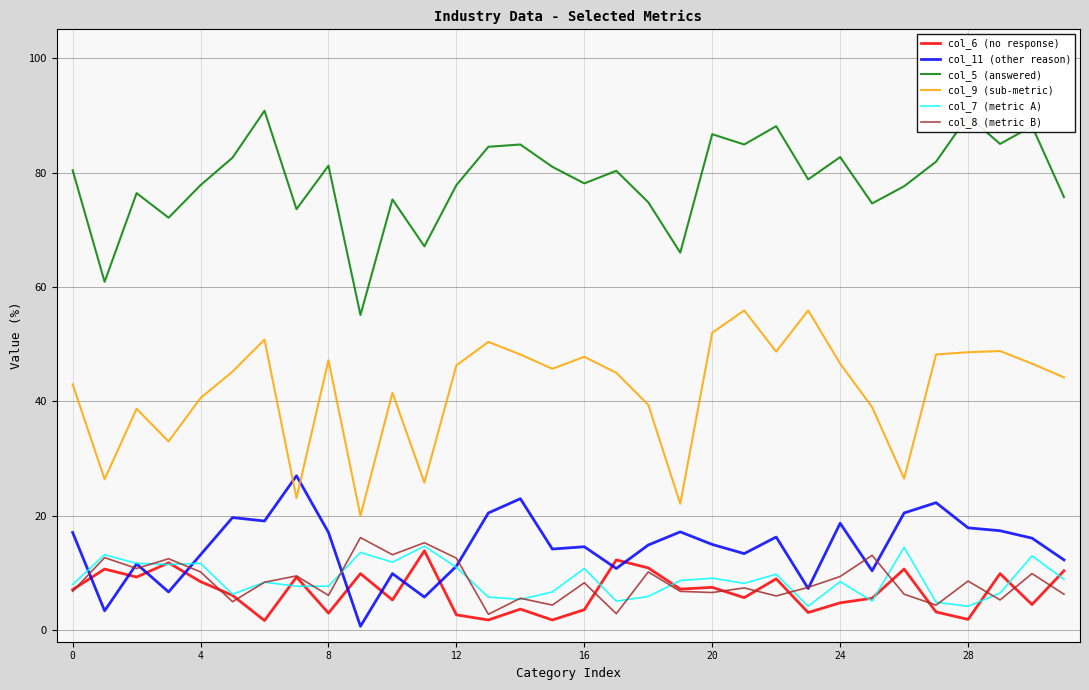

What is the average value of the col_6 (no response) series?

6.8